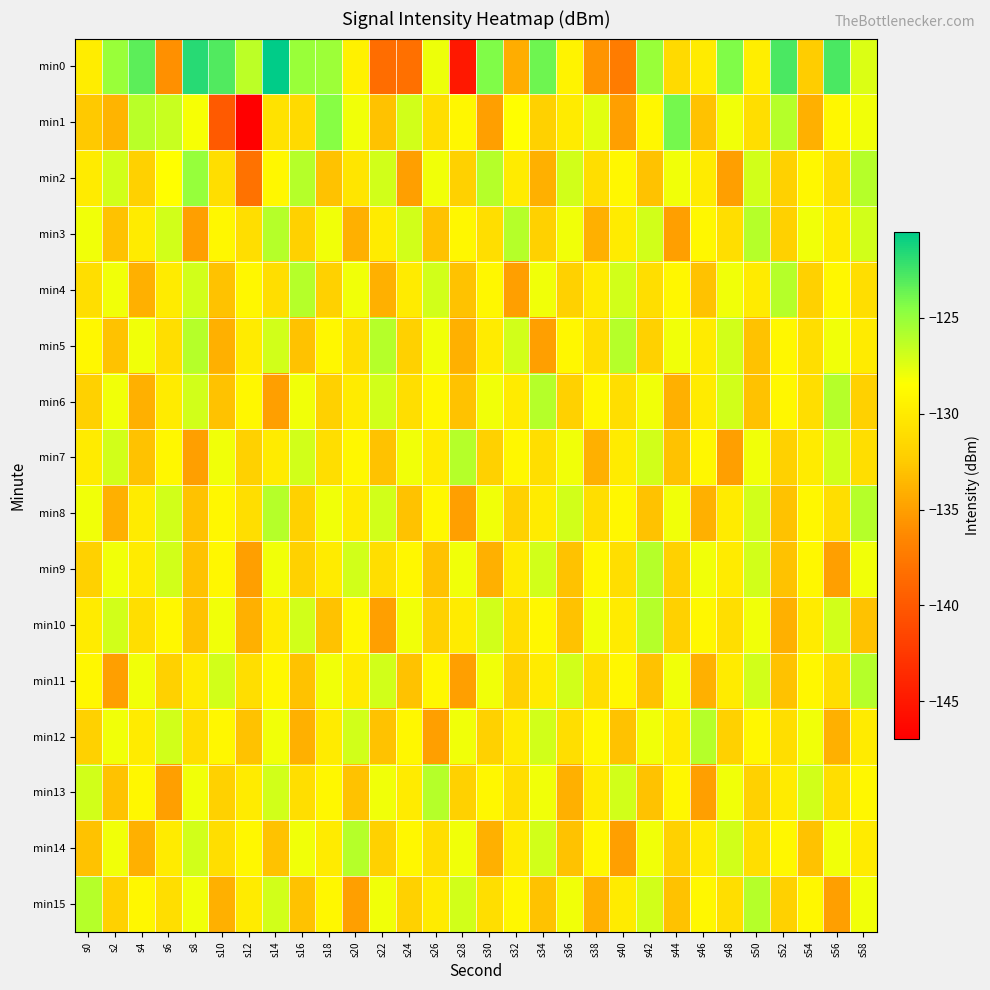

At which category does the chart reach its peak across all series?

s14